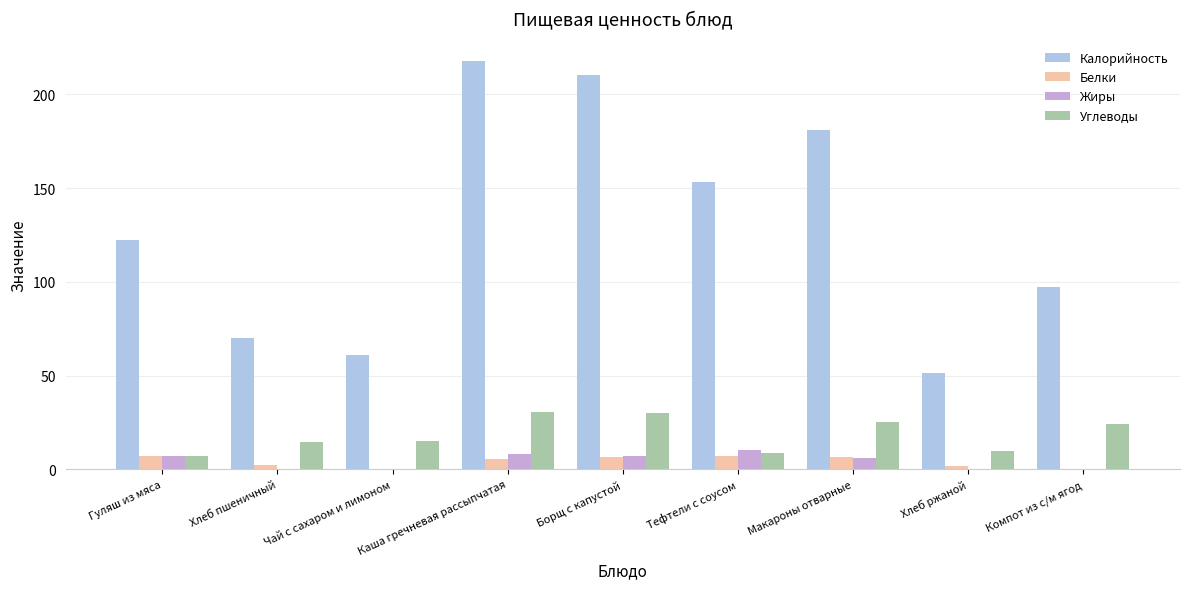

Where is Калорийность nearest to the value 134?

Гуляш из мяса